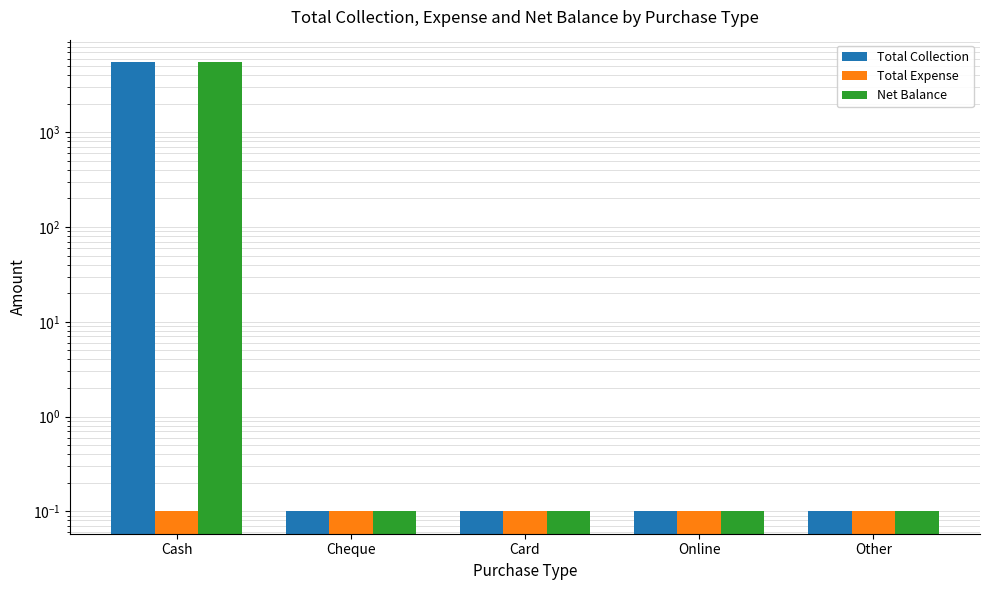

List the series in order of their peak value, highest first.

Total Collection, Net Balance, Total Expense